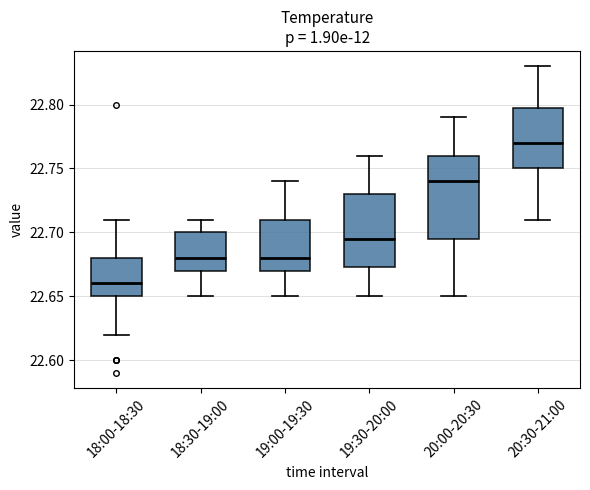

Reading left to right, transcribe this box plot: for each box, give where its median line is, the range the box spans, and where its two whiskers end, as read against the y-axis. The values are not printed on the chart, so give them approximately, as read against the axis.

18:00-18:30: median 22.660, box 22.650 to 22.680, whiskers 22.620 to 22.710
18:30-19:00: median 22.680, box 22.670 to 22.700, whiskers 22.650 to 22.710
19:00-19:30: median 22.680, box 22.670 to 22.710, whiskers 22.650 to 22.740
19:30-20:00: median 22.695, box 22.675 to 22.730, whiskers 22.650 to 22.760
20:00-20:30: median 22.740, box 22.695 to 22.760, whiskers 22.650 to 22.790
20:30-21:00: median 22.770, box 22.750 to 22.800, whiskers 22.710 to 22.830